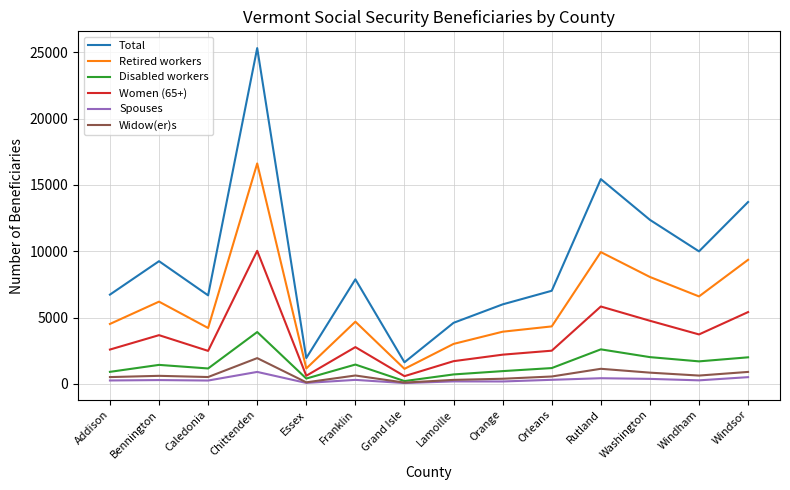

What is the difference between the Spouses values at Lamoille and Chittenden?

715